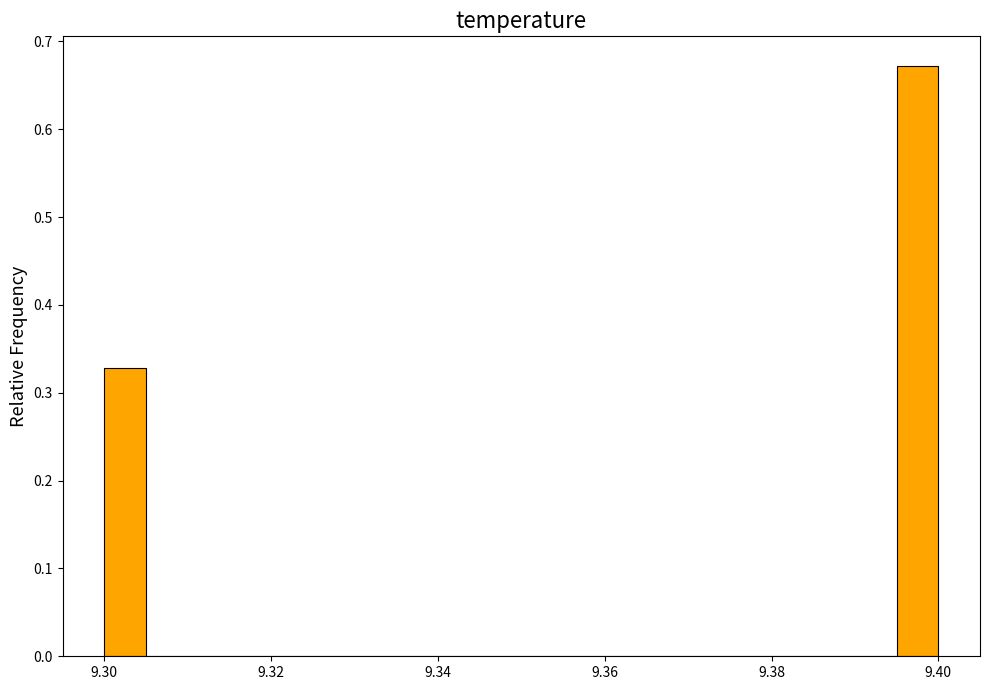

Read against the x-axis, roughly where is the centre of the tallest bar?

9.398